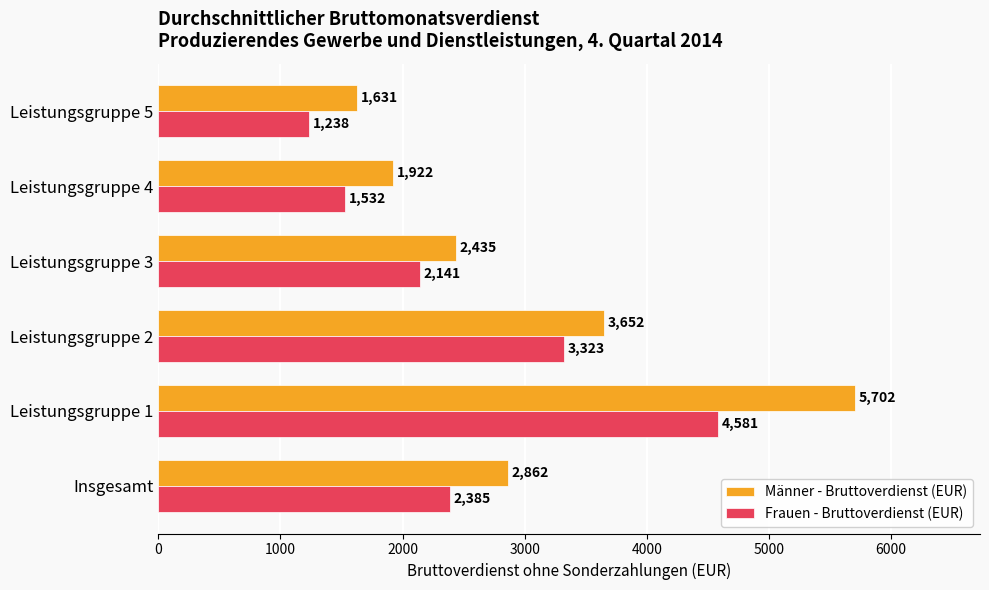

The Frauen - Bruttoverdienst (EUR) series shows 4460 at Leistungsgruppe 2. True or false?

False